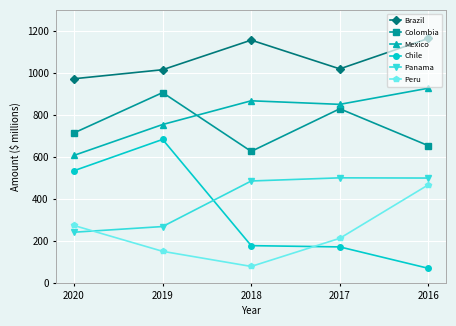

What is the difference between the highest and lowest values at 2018?

1078